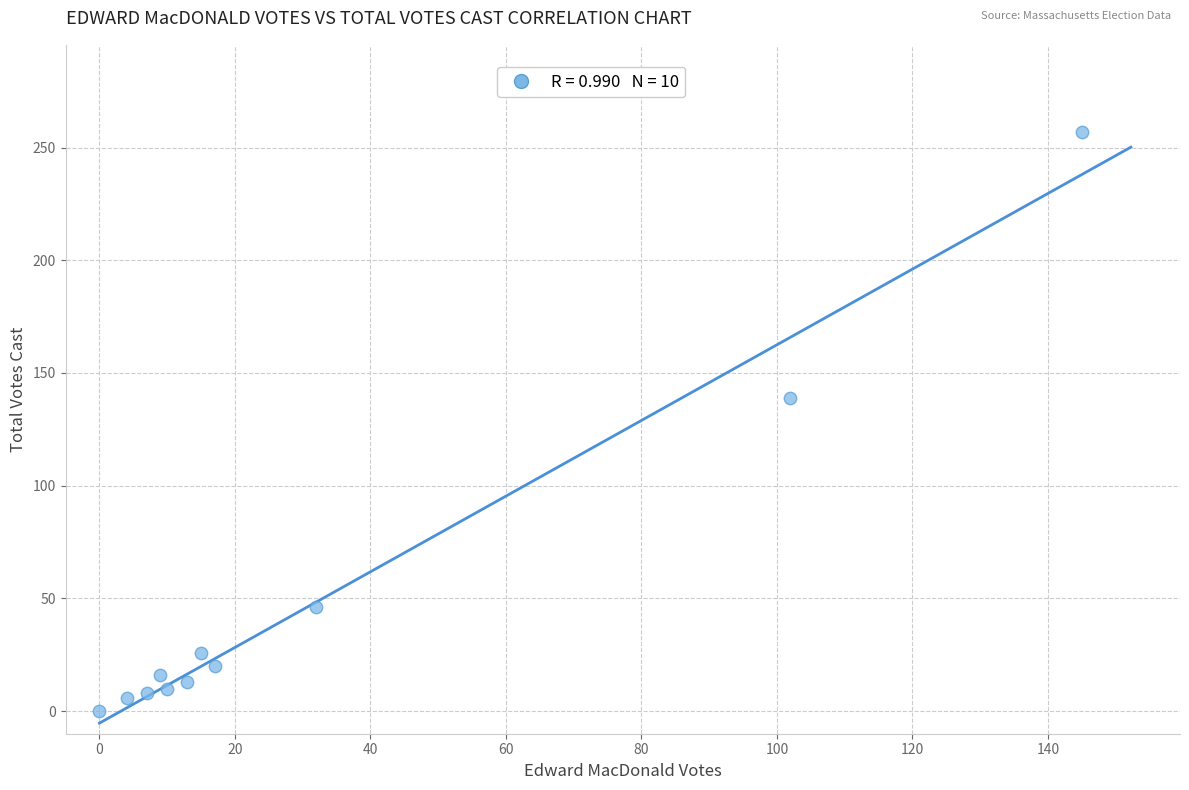

What is the average X value?

32